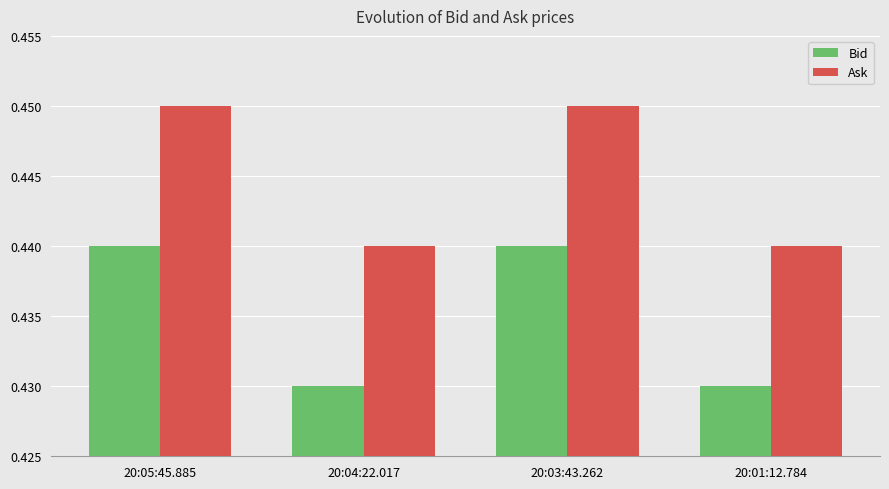

The value of Bid at 20:01:12.784 is 0.7. True or false?

False